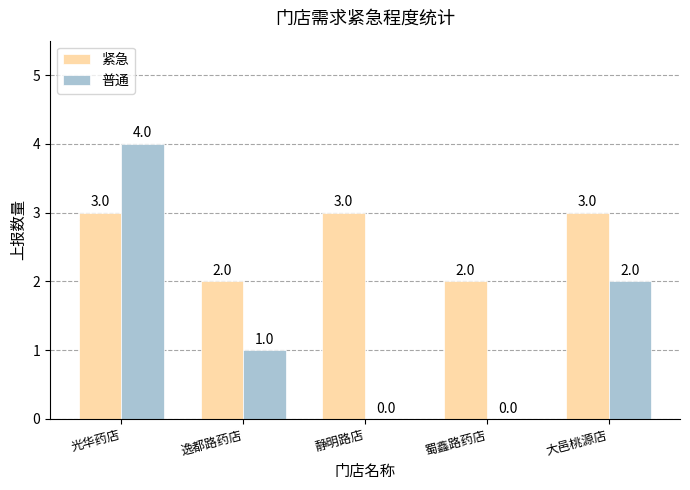

Reading right to left, transcribe all the data shown in this chart.

紧急: 3	2	3	2	3
普通: 2	0	0	1	4